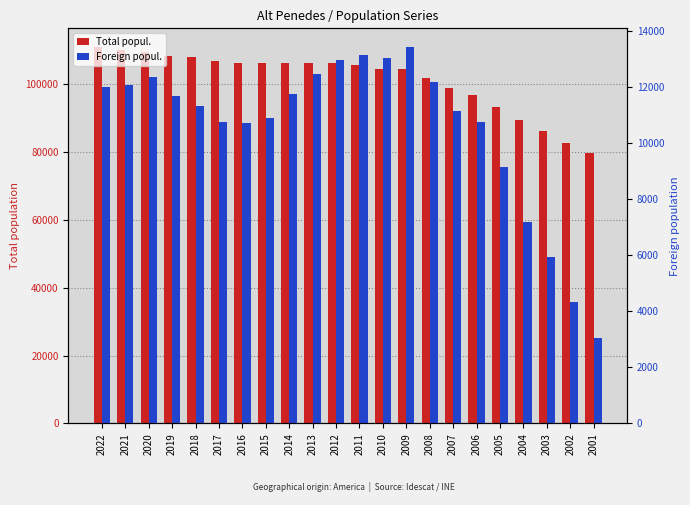

What is the value of the Foreign popul. bar at the 7th from the left?

10699